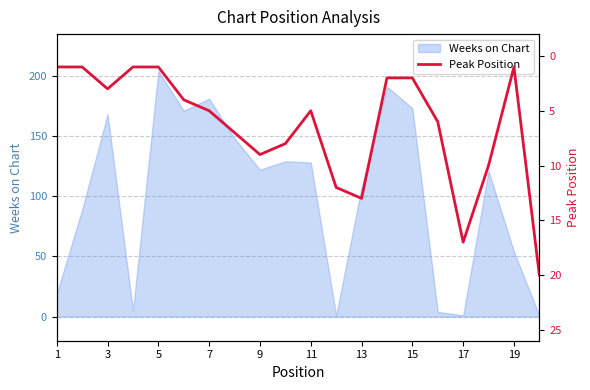

The value of Weeks on Chart at 11 is 224. True or false?

False